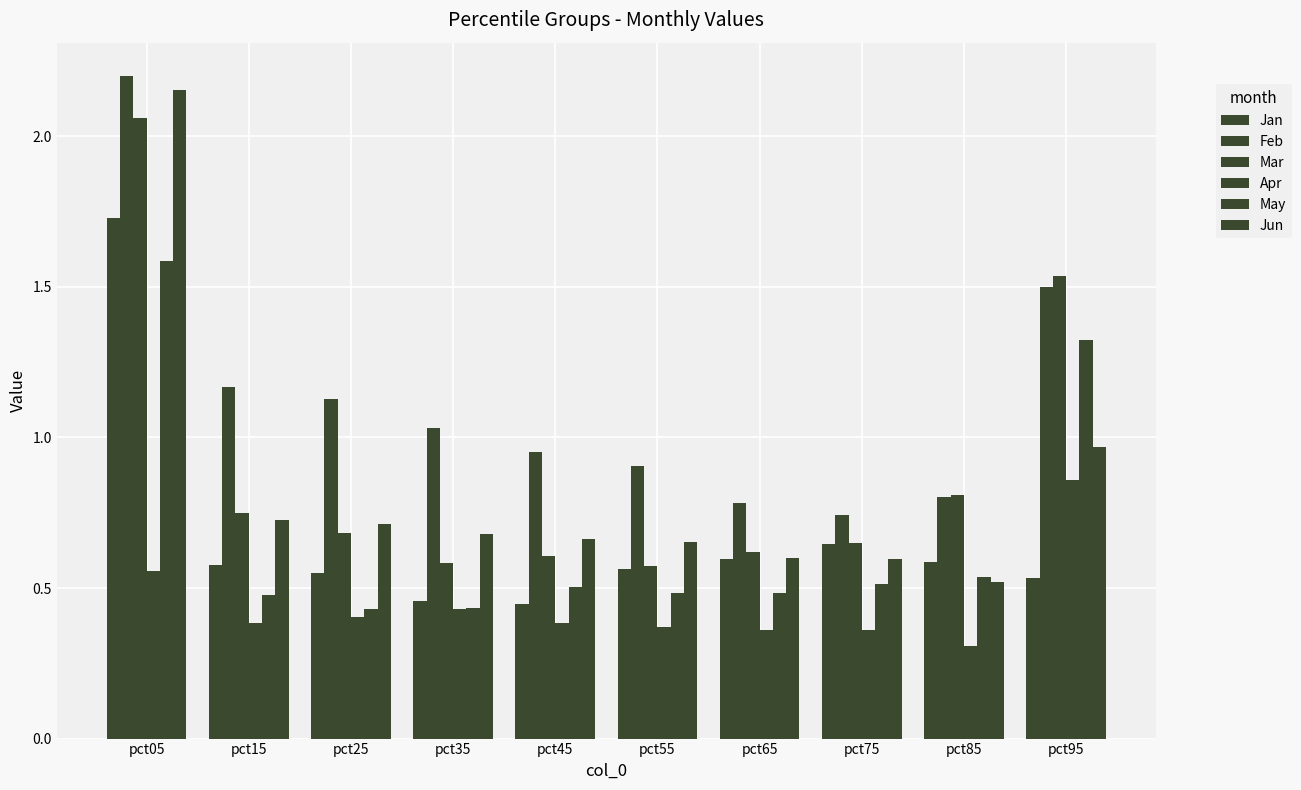

Are the bars horizontal?

No